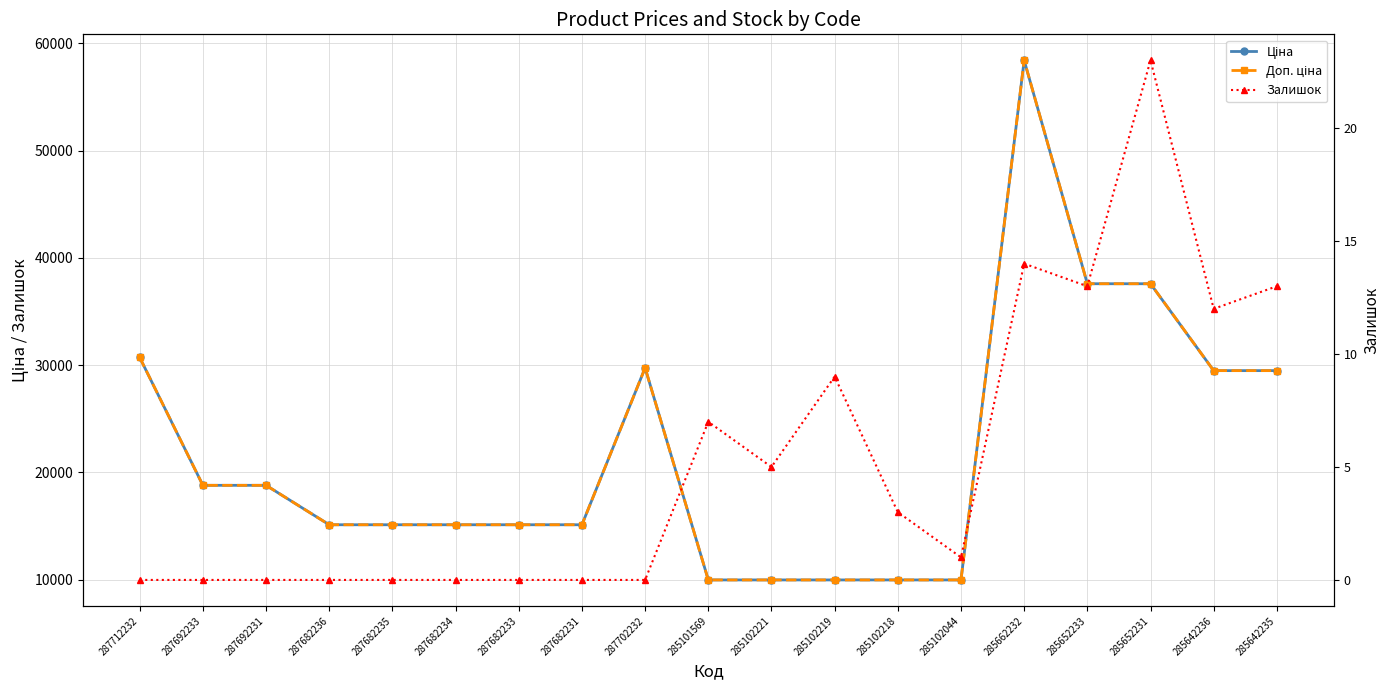

What is the average value of the Ціна series?

21901.6